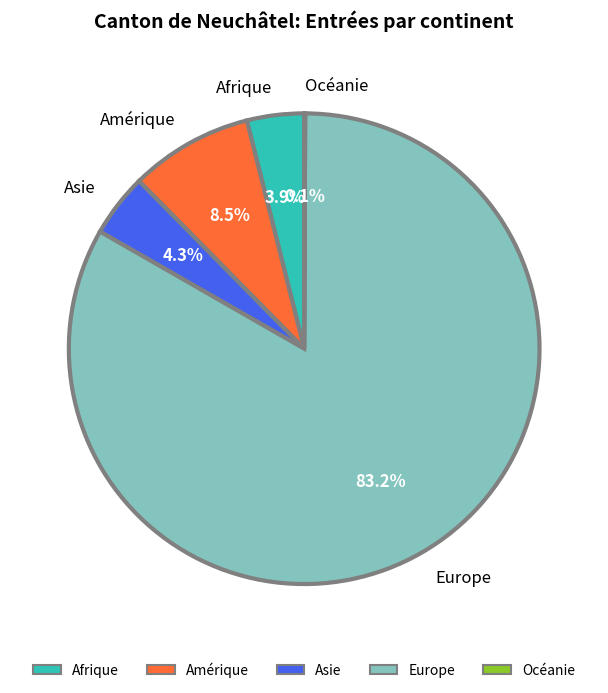

How much of the chart is everything except Asie?

95.7%